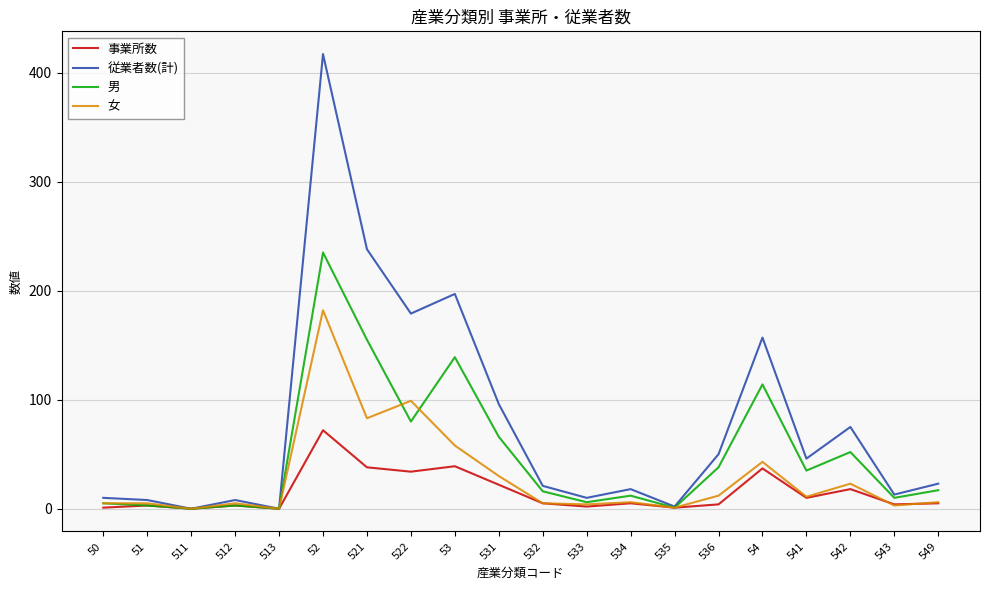

Which series has the largest range (max minus min)?

従業者数(計)